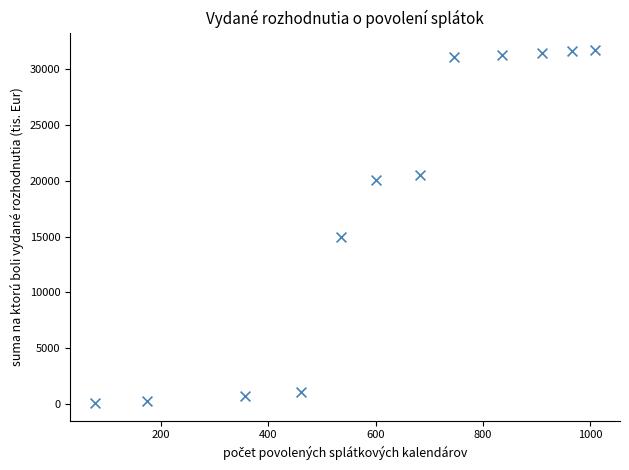

What Y value in the scatter plot is closest to 15884?

14957.0